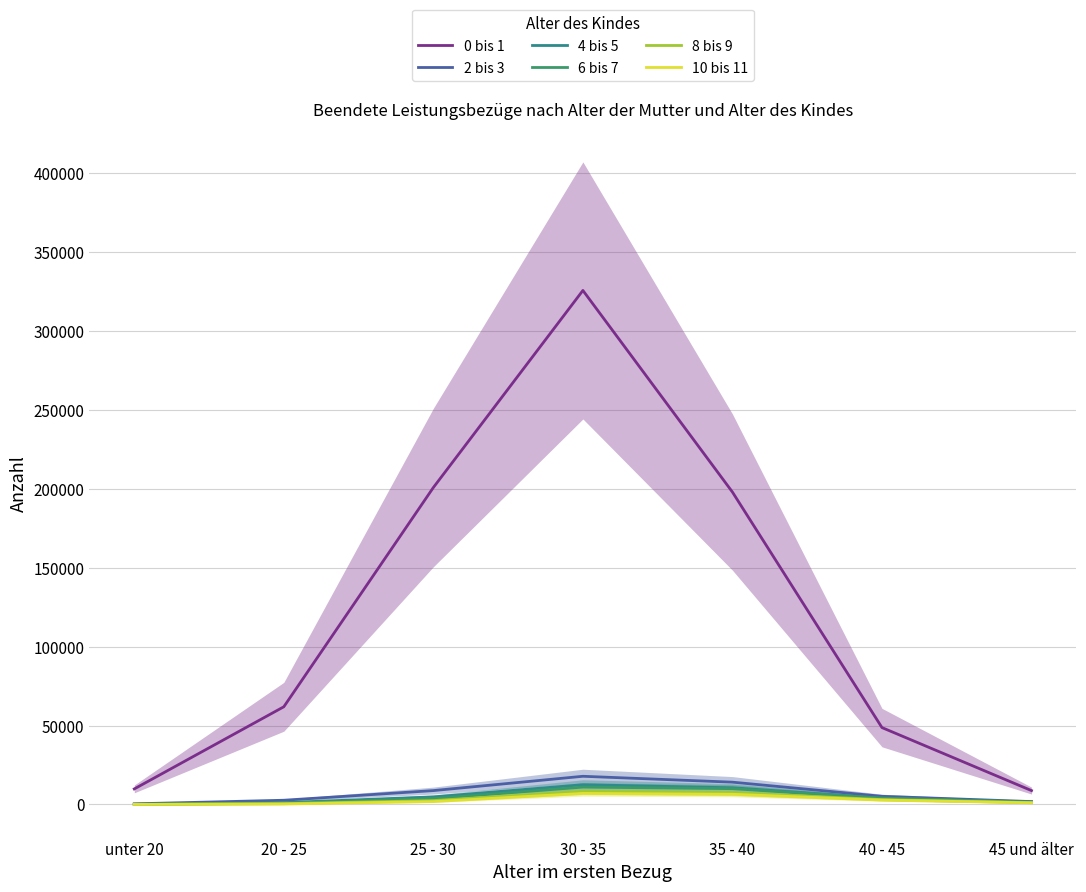

Which series has the largest total across all categories?

0 bis 1